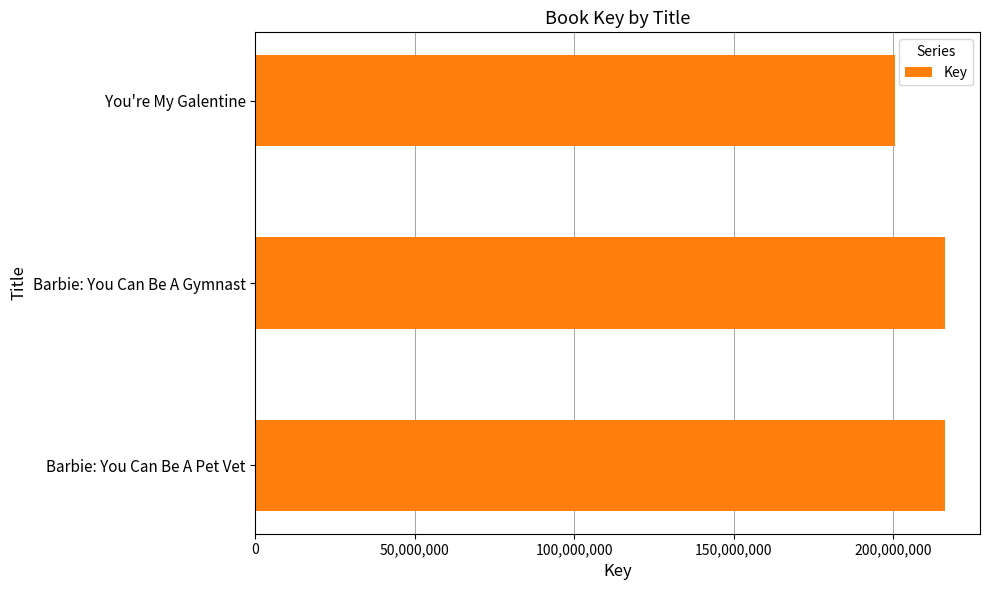

The value at Barbie: You Can Be A Pet Vet is 367809590. True or false?

False